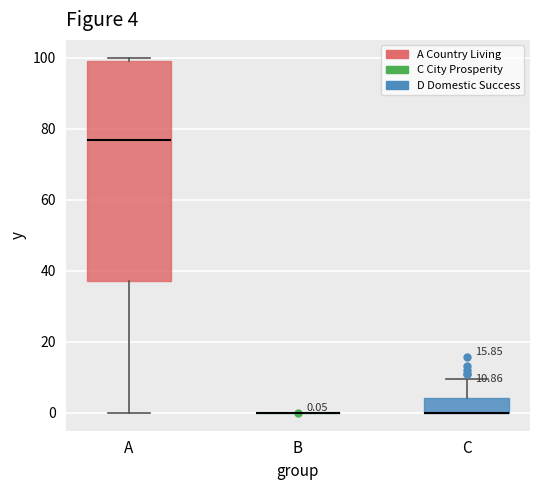

Which box is the tallest, from its lower edge to its upper edge?

A